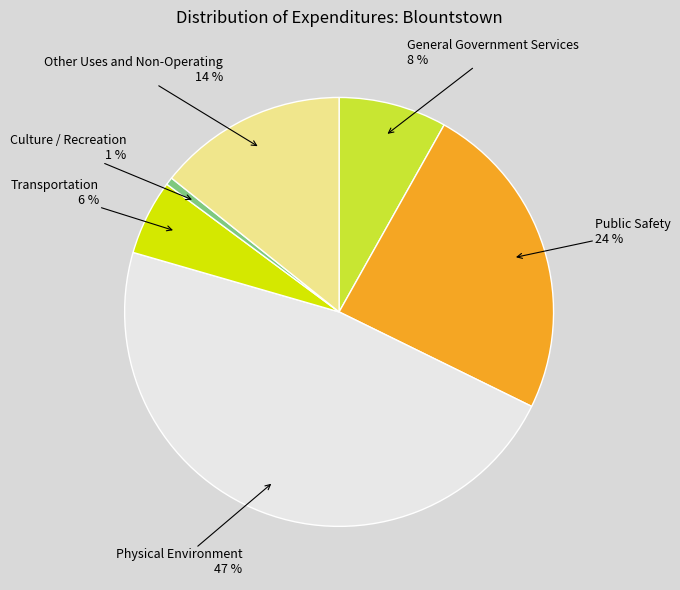

To the nearest percent, what is the difference between the Other Uses and Non-Operating and Public Safety slice percentages?

10%